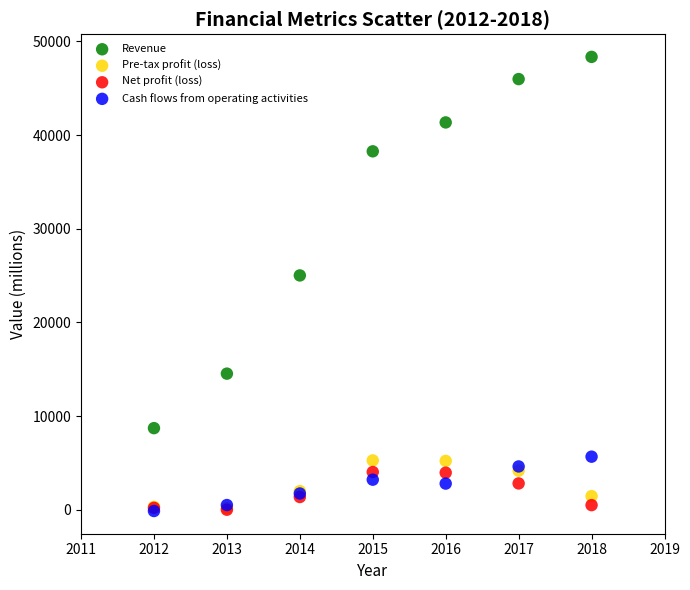

Across all series, what Y value is closest to 24111?

25021